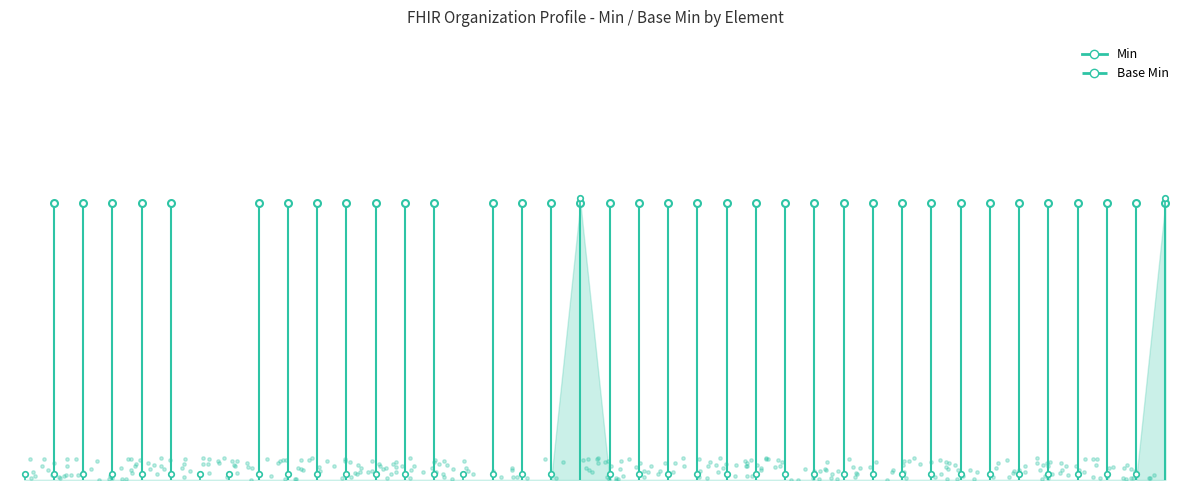

Which series has the largest Y range (max minus min)?

Min